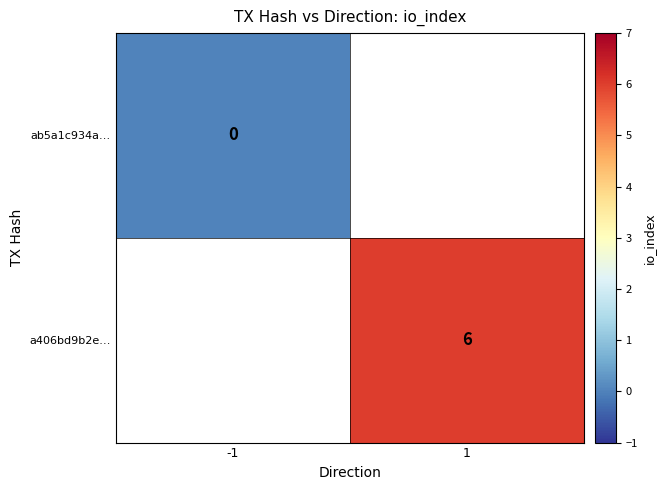

Is the value of a406bd9b2e… at 1 greater than the value of ab5a1c934a… at -1?

Yes